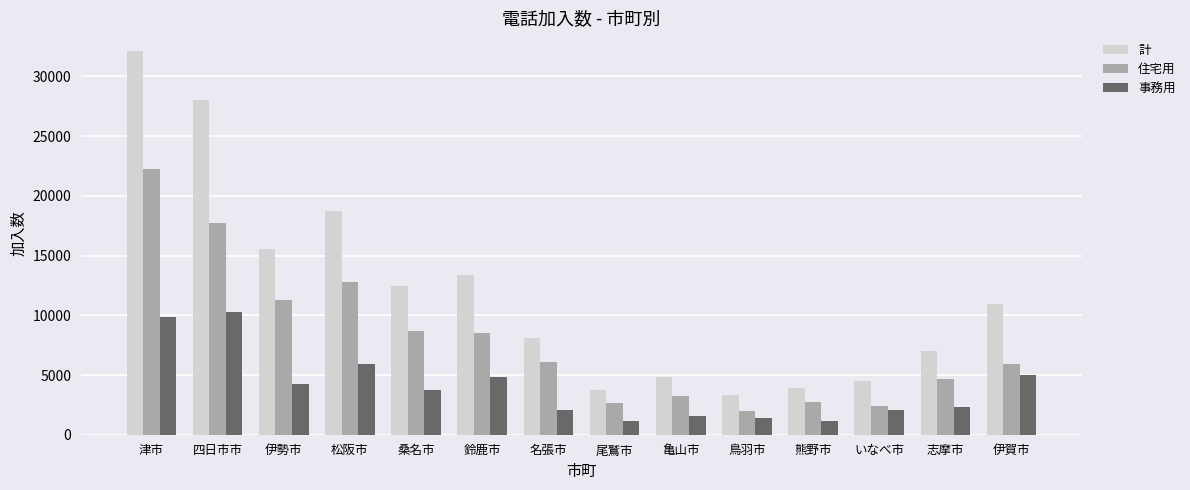

True or false: 事務用 has a value of 463 at 亀山市.

False